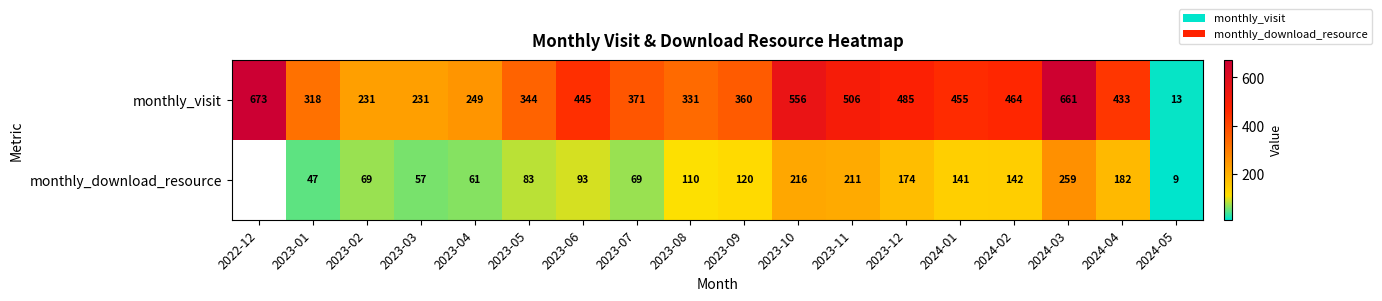

What is the minimum value shown in the chart?

9.0